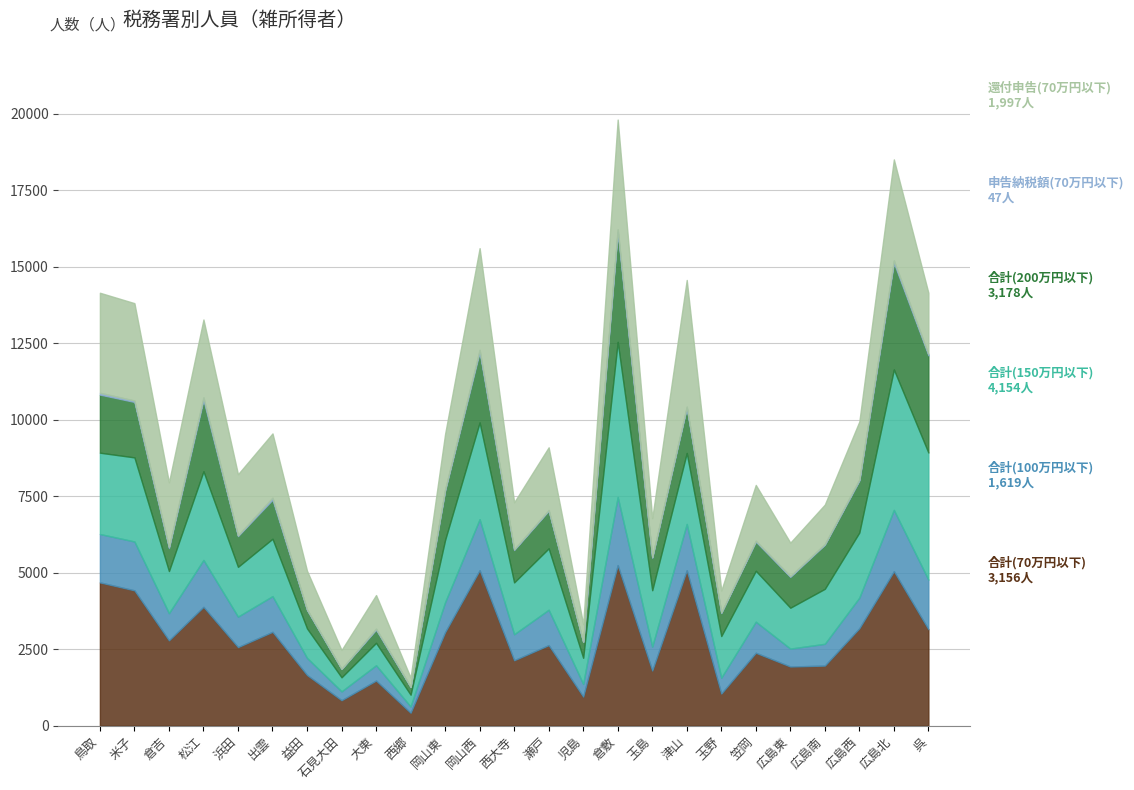

Rank the series at 児島 from lowest to highest value.

申告納税額(70万円以下), 合計(100万円以下), 合計(200万円以下), 還付申告(70万円以下), 合計(150万円以下), 合計(70万円以下)